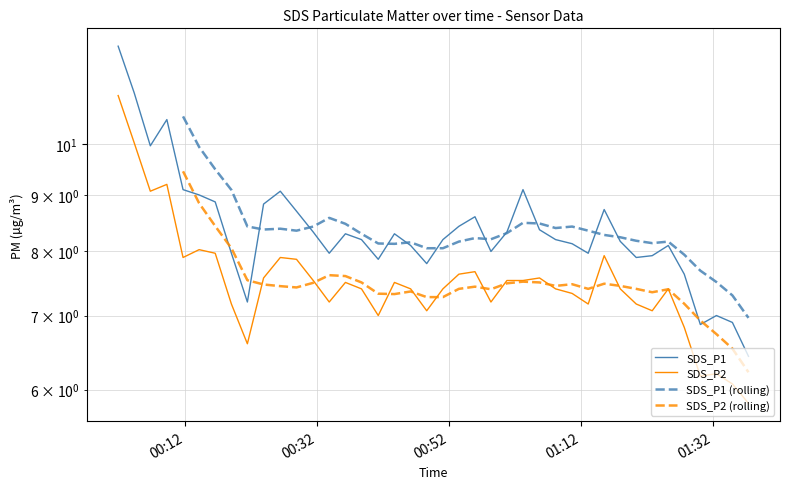

What is the difference between the maximum and second lowest values in the SDS_P1 series?

5.4